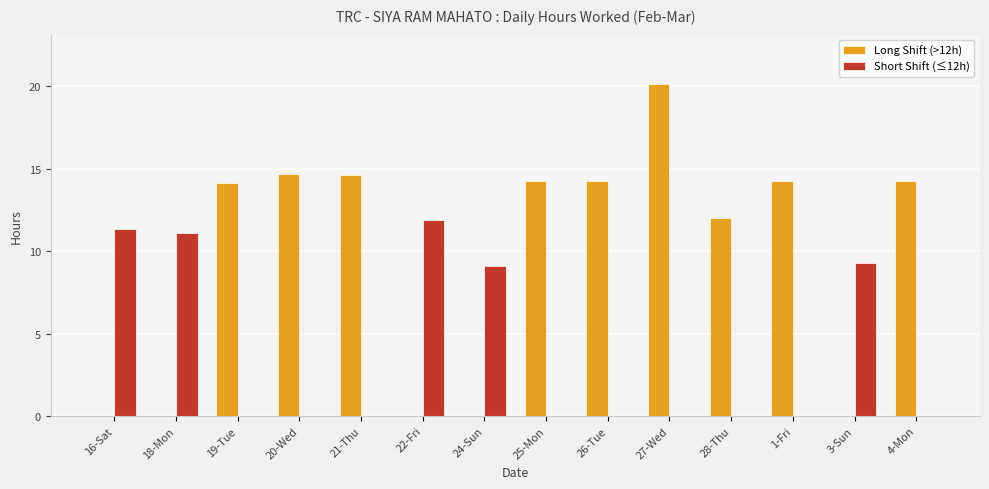

Which label corresponds to the largest value in the chart?

27-Wed